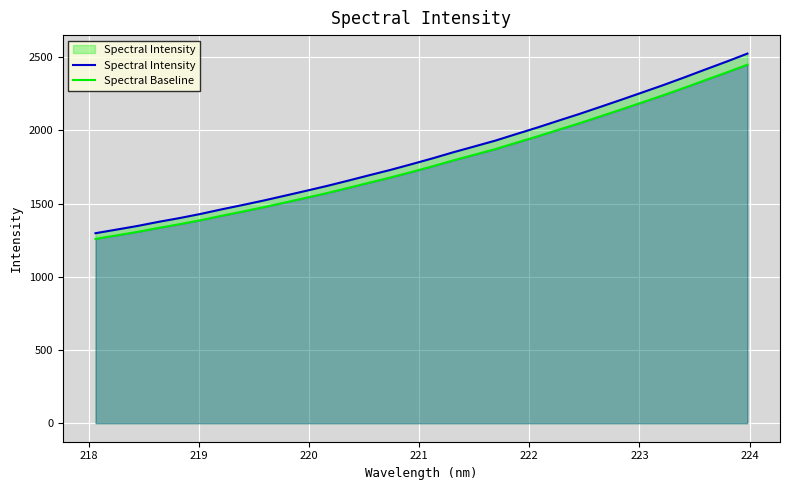

Rank the series by their maximum value, from lowest to highest.

Spectral Baseline, Spectral Intensity